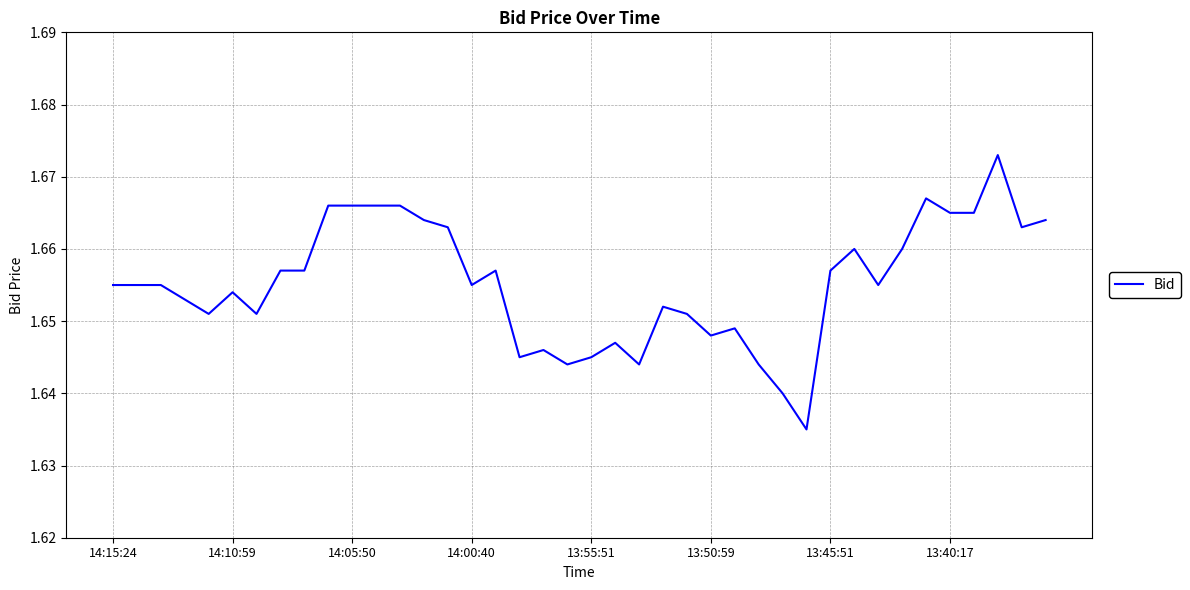

Is this an area chart (filled region under the line)?

No